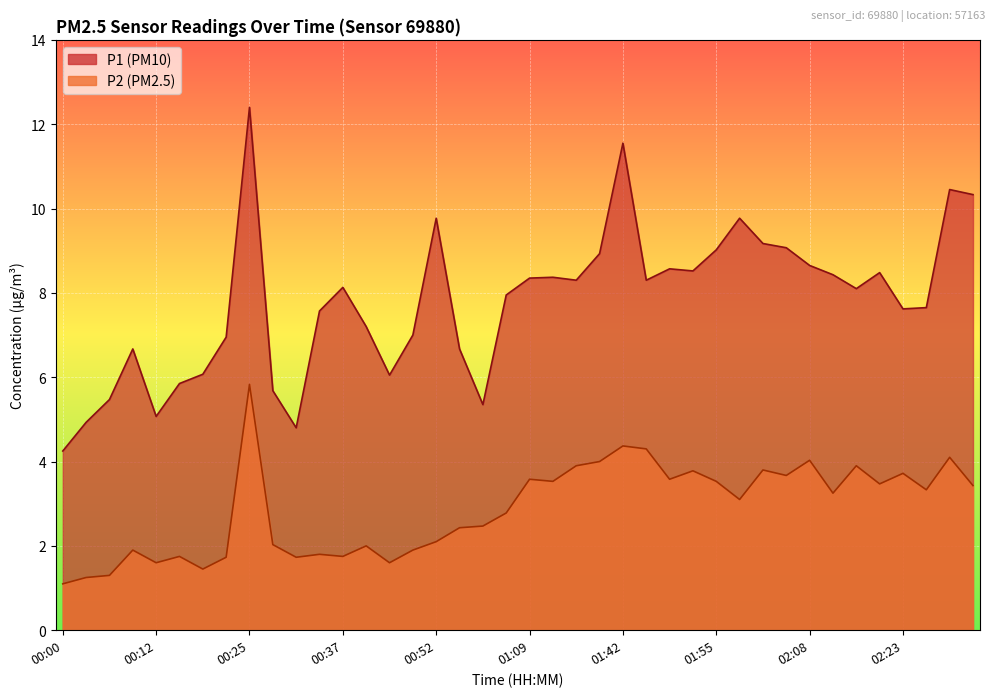

How many values in the P1 series are below 8?

19